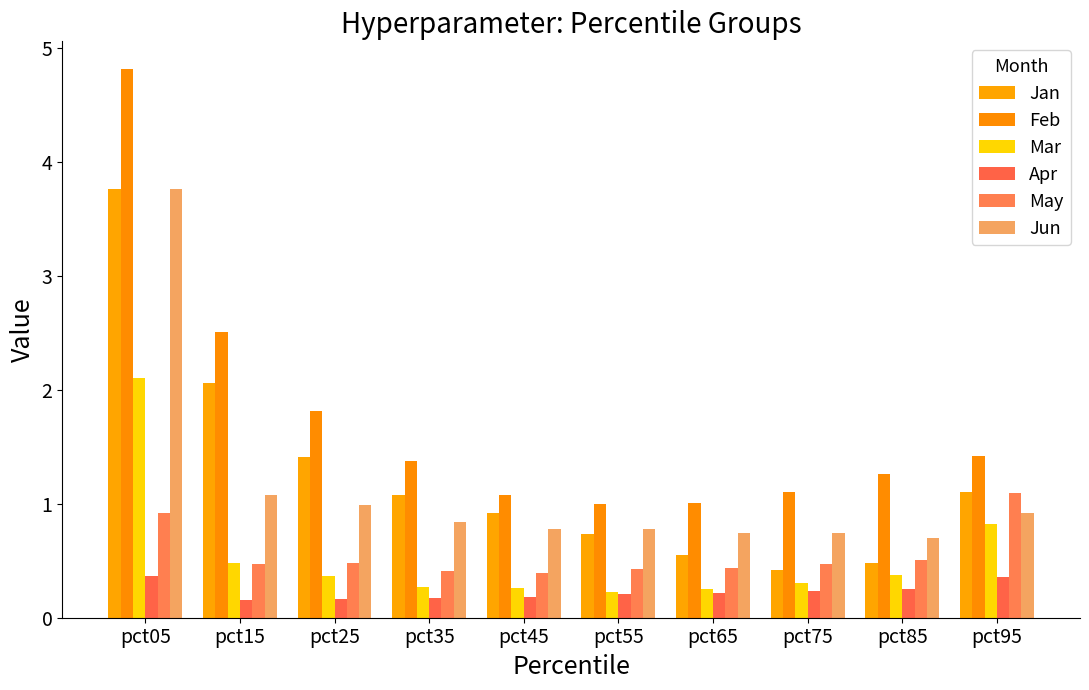

What is the difference between the maximum and minimum values in the May series?

0.7